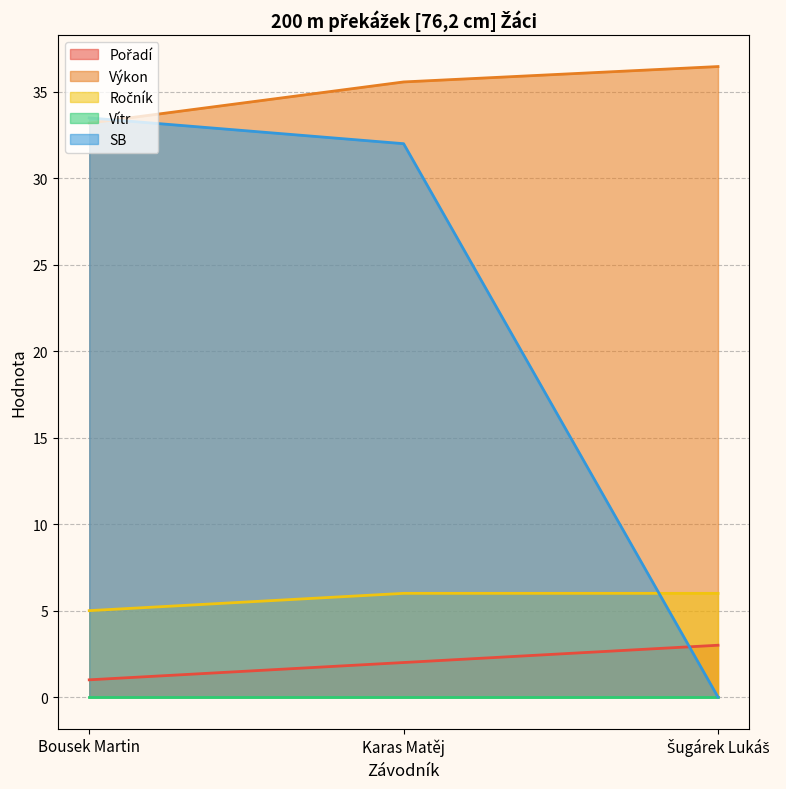

Does the chart display data point markers on the line(s)?

No